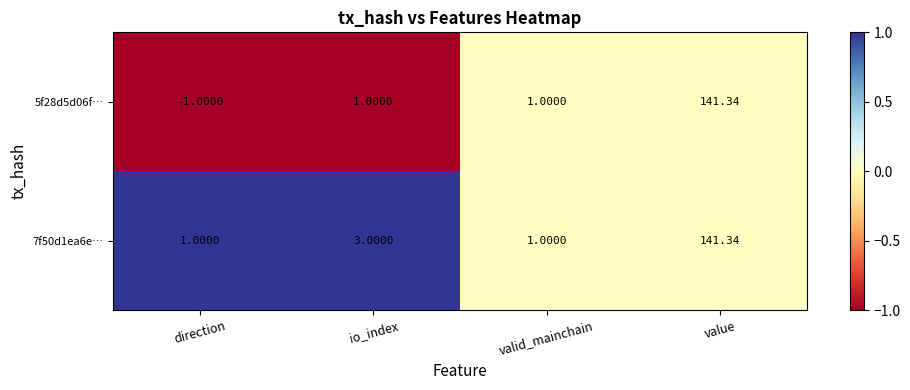

Between direction and valid_mainchain, which series saw the biggest shift?

5f28d5d06f…